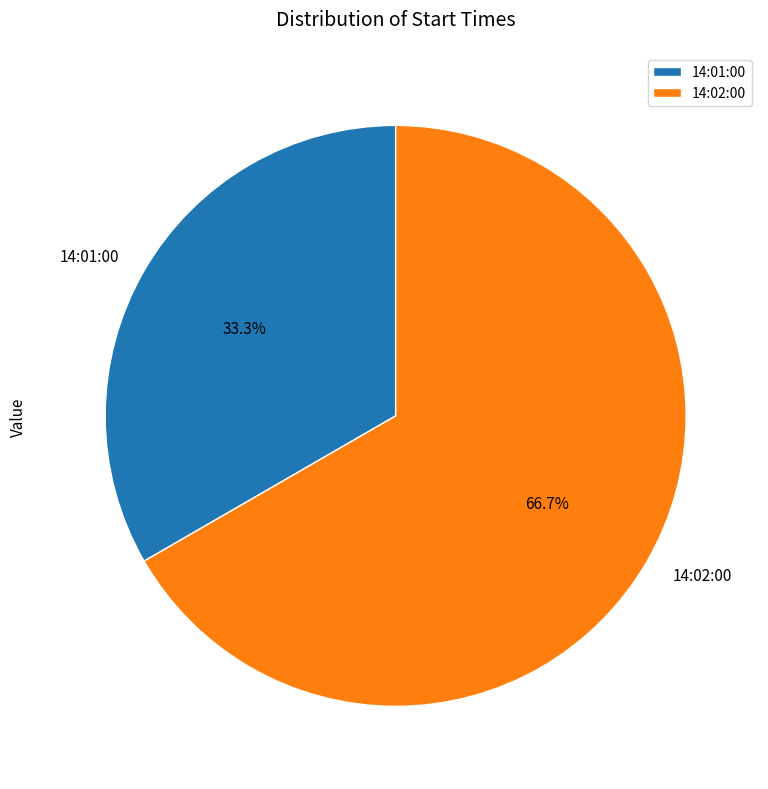

Do 14:02:00 and 14:01:00 together represent more than half of the pie?

Yes